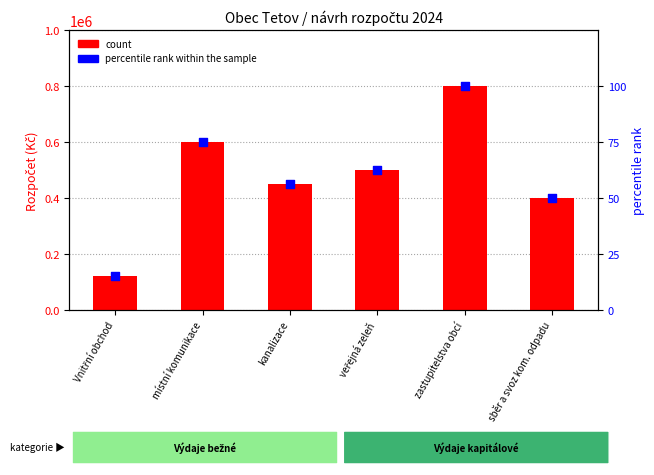

What is the total value across all series at sběr a svoz kom. odpadu?

400050.0